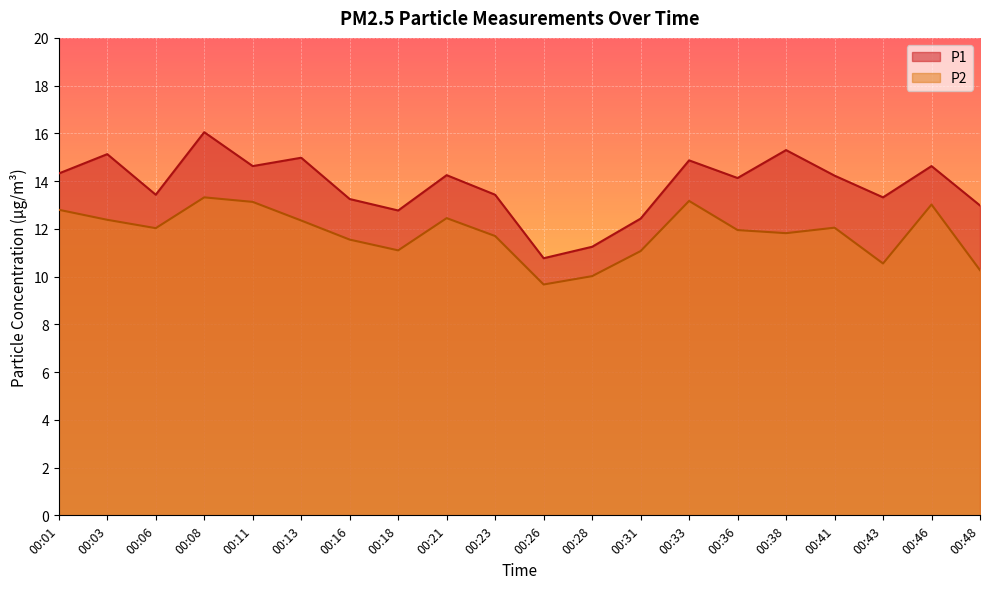

At which label does P2 reach its minimum?

00:26